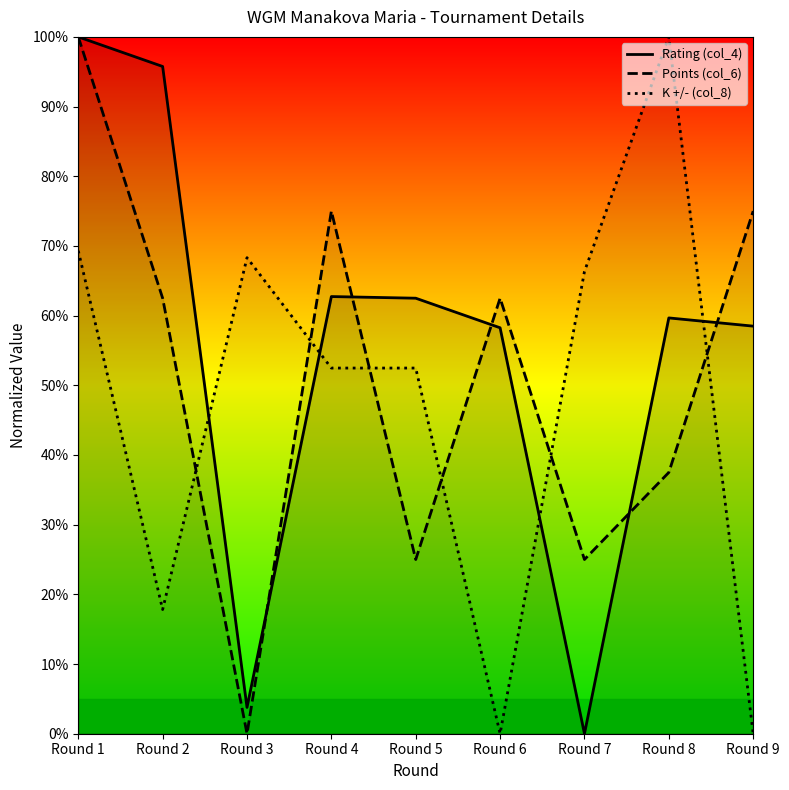

Between Round 2 and Round 4, which series saw the biggest shift?

K +/- (col_8)